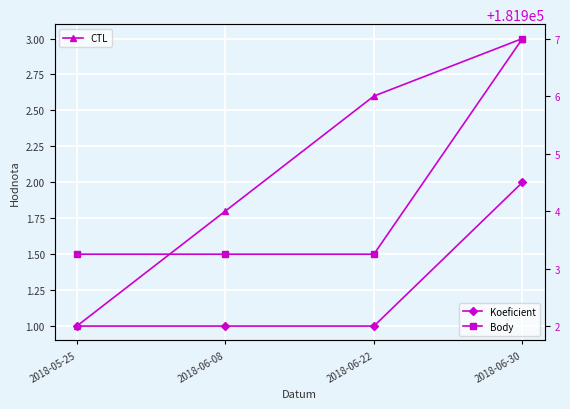

Does the chart display data point markers on the line(s)?

Yes